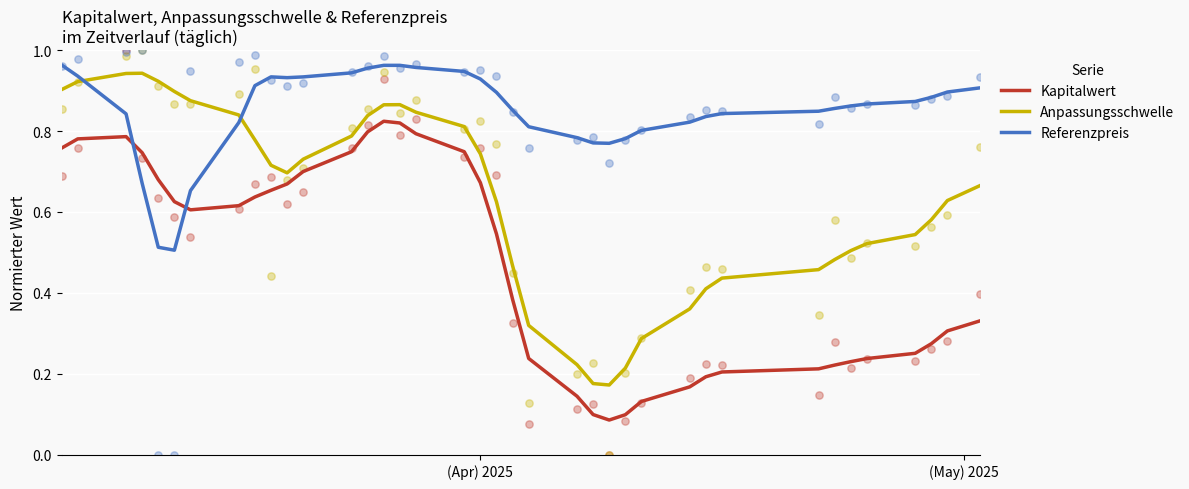

Is the value of Referenzpreis at 11 greater than the value of Kapitalwert at 12?

Yes